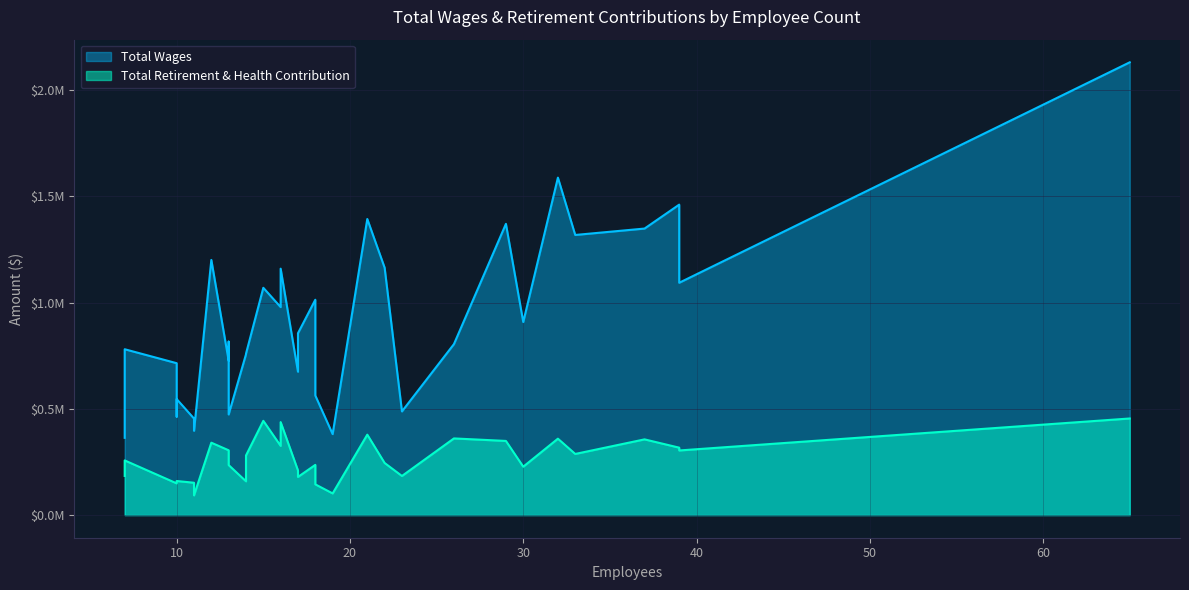

True or false: Total Retirement & Health Contribution has more than 2 points higher than both neighbors.

True